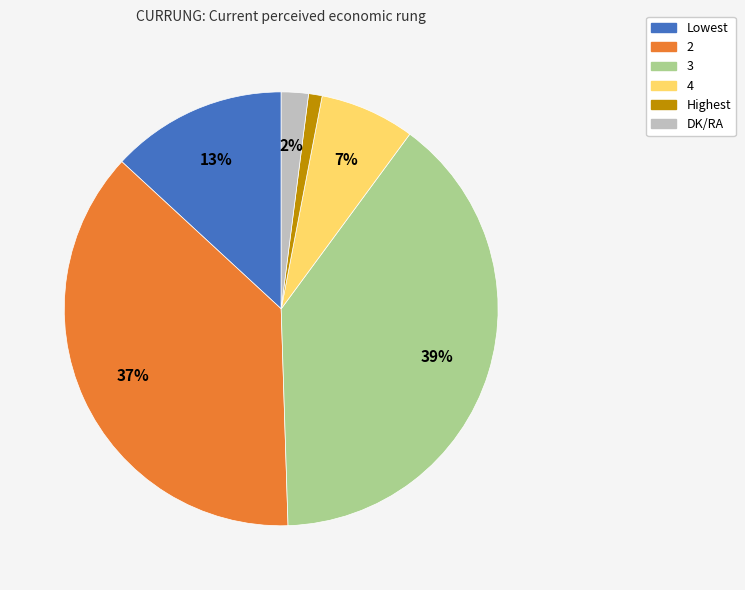

To the nearest percent, what percentage of the pie is 2?

37%